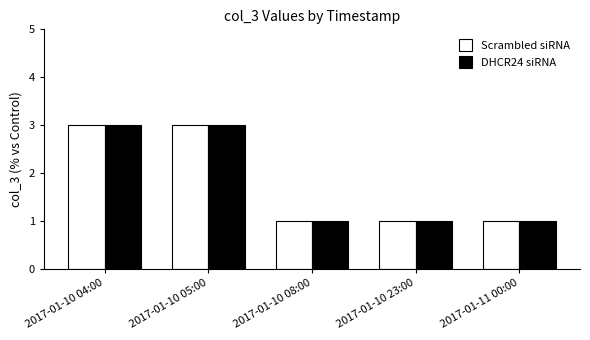

What are all the series names shown in the legend?

Scrambled siRNA, DHCR24 siRNA